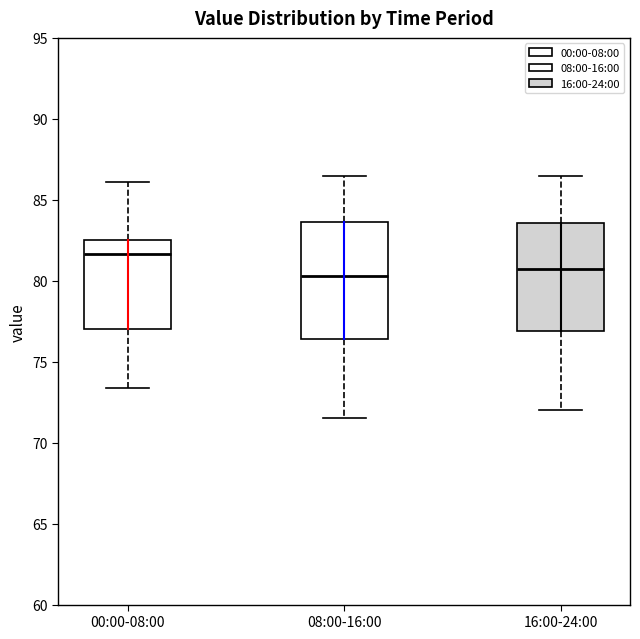

Reading left to right, transcribe this box plot: for each box, give where its median line is, the range the box spans, and where its two whiskers end, as read against the y-axis. The values are not printed on the chart, so give them approximately, as read against the axis.

00:00-08:00: median 81.5, box 77.0 to 82.5, whiskers 73.5 to 86.0
08:00-16:00: median 80.5, box 76.5 to 83.5, whiskers 71.5 to 86.5
16:00-24:00: median 80.5, box 77.0 to 83.5, whiskers 72.0 to 86.5